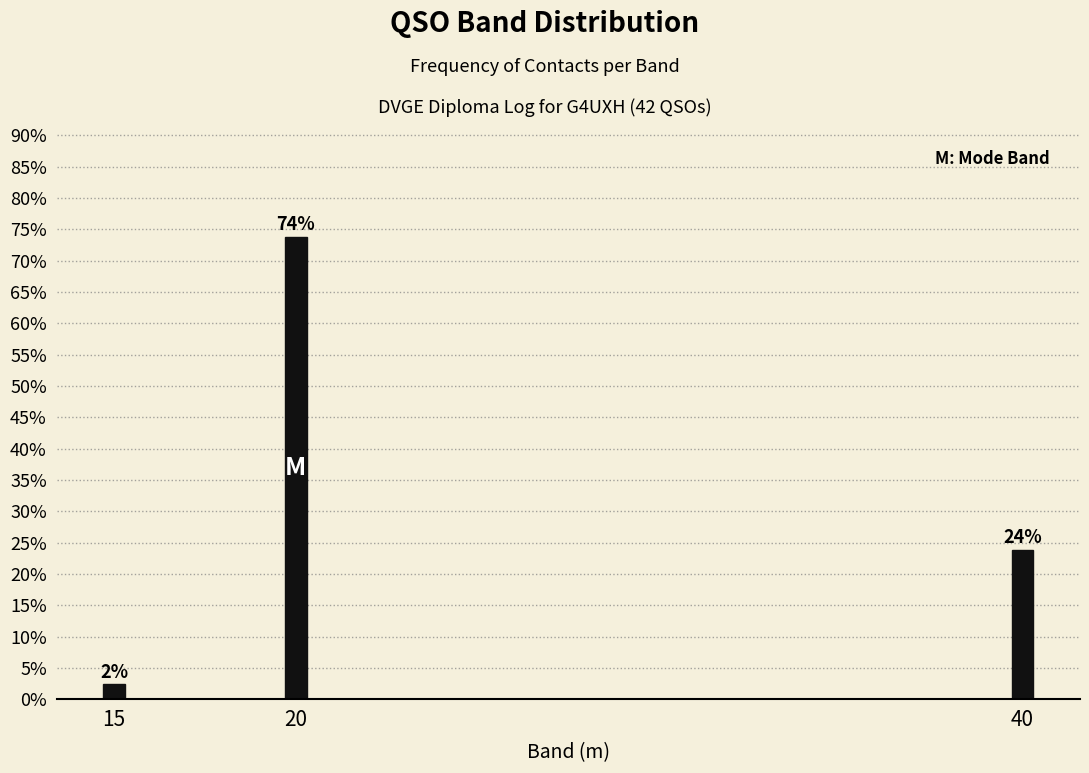

Does the chart contain any negative values?

No